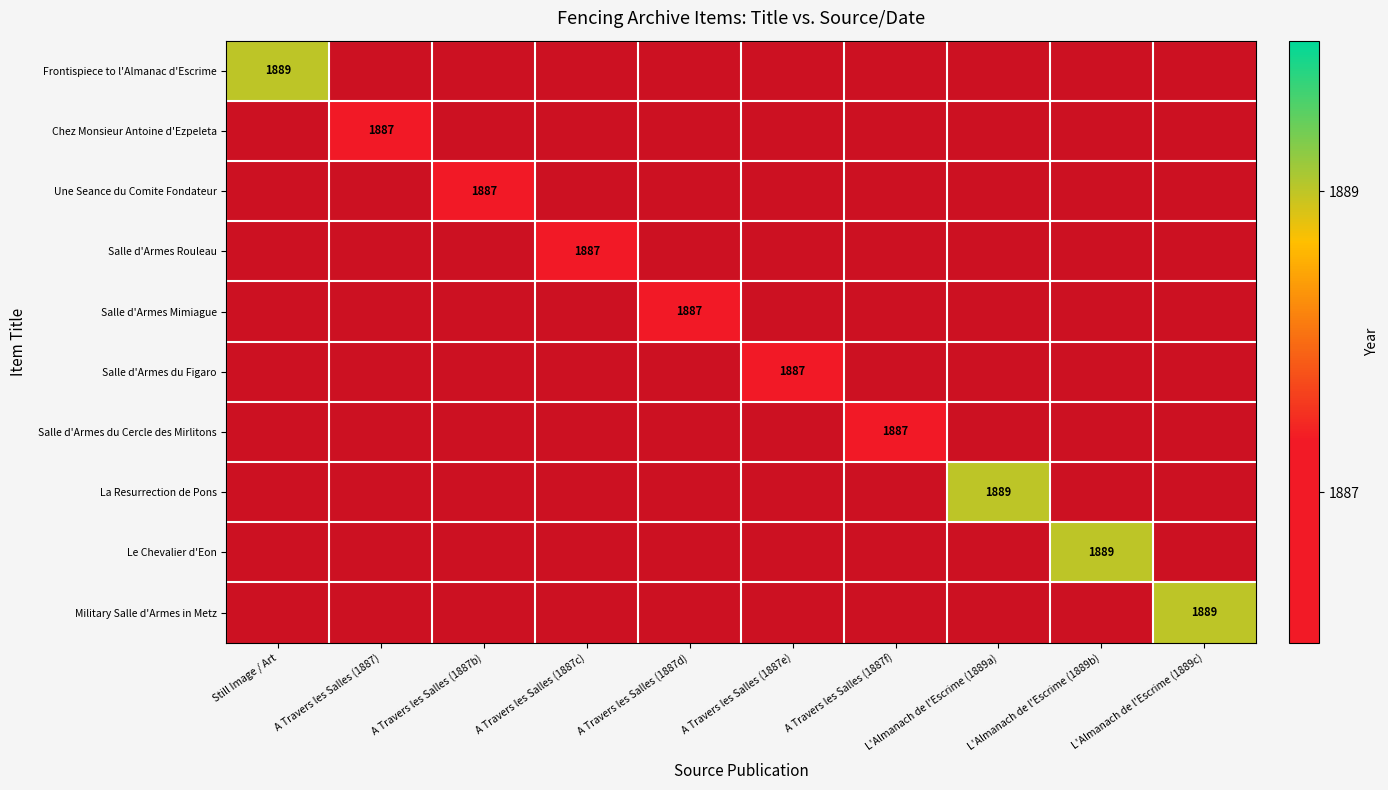

True or false: Military Salle d'Armes in Metz has a value of 1005 at L'Almanach de l'Escrime (1889c).

False